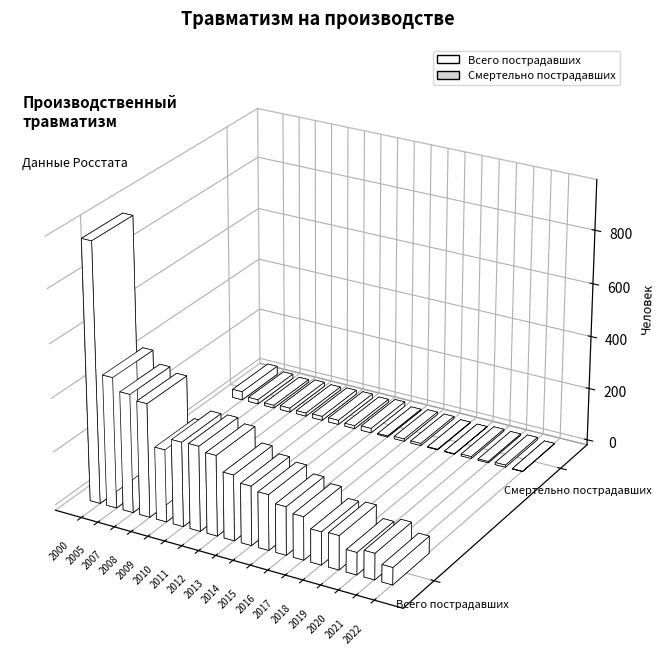

What is the value of the Смертельно пострадавших bar at the 6th from the left?

15